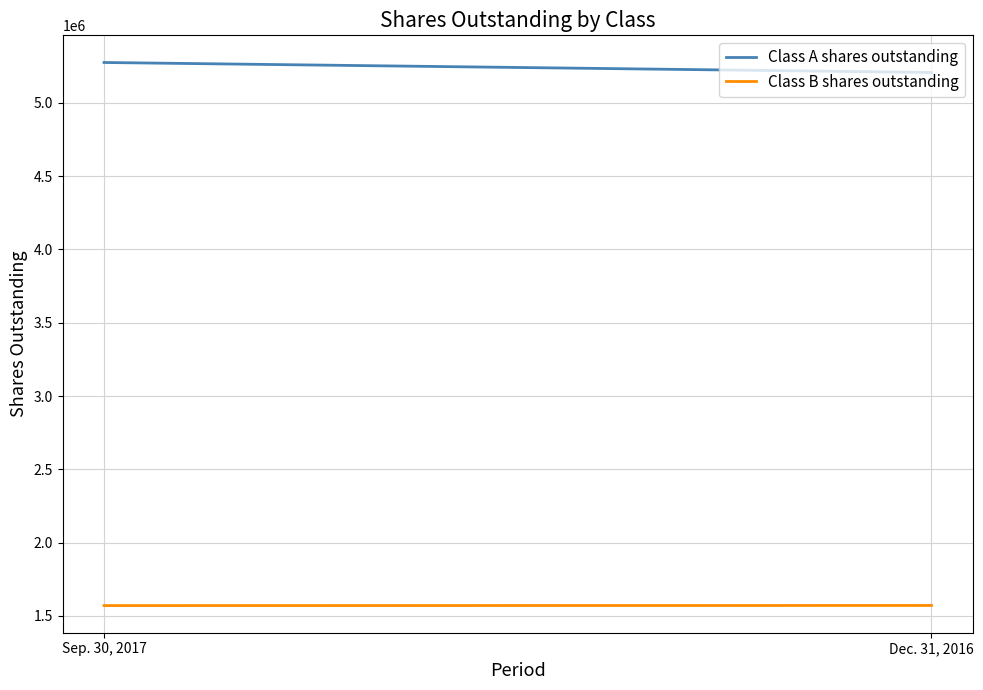

What is the minimum value for Class A shares outstanding?

5207955